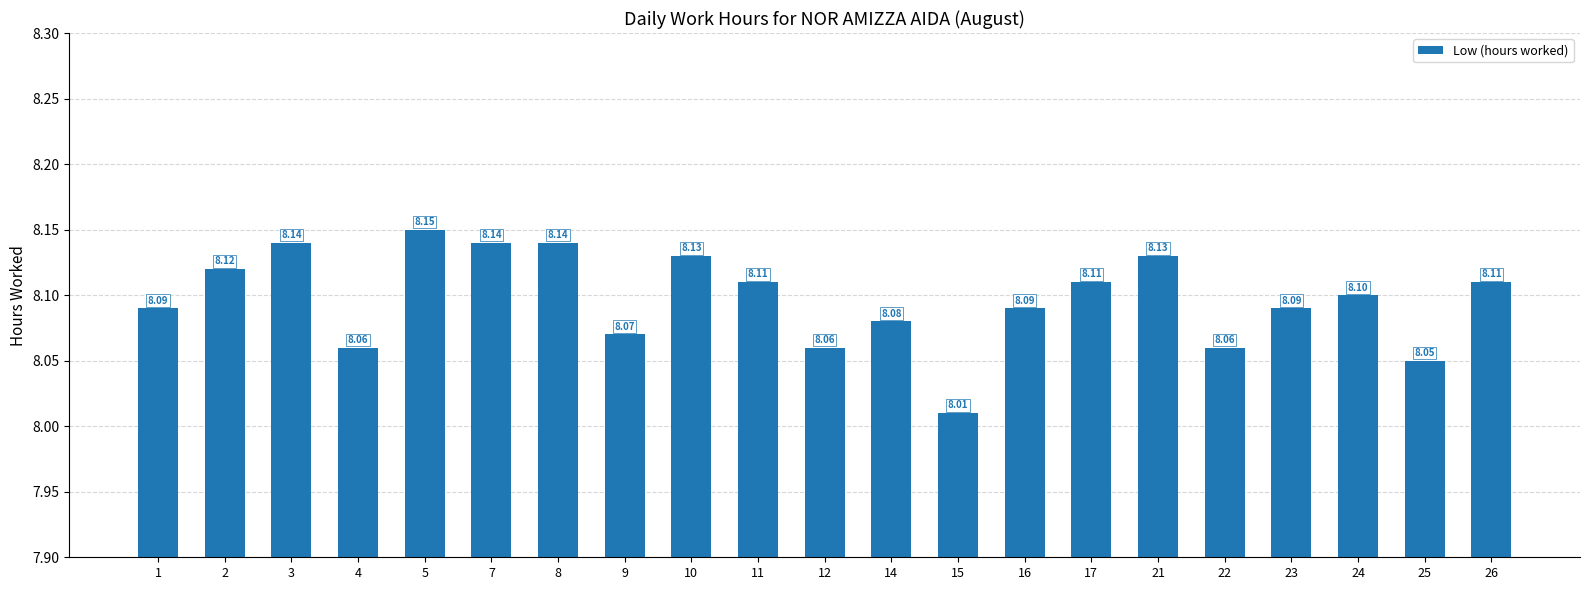

What is the average value?

8.1